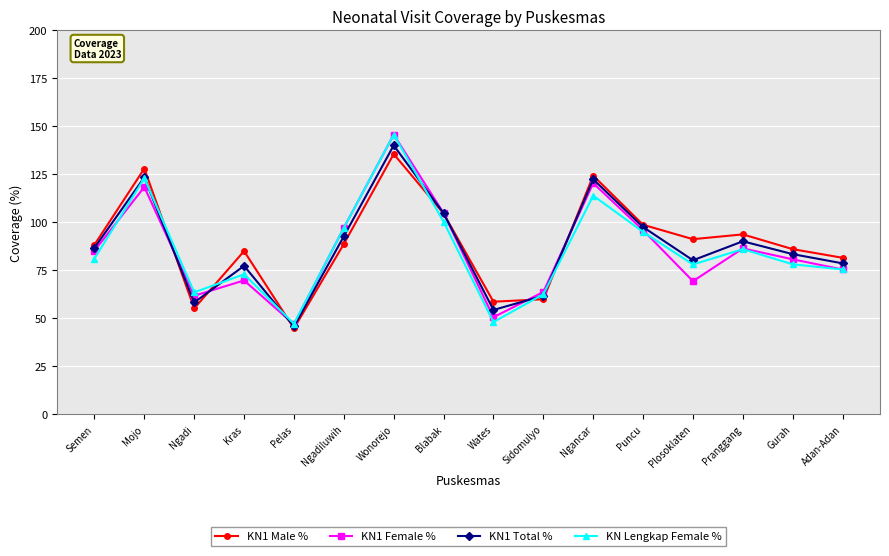

The KN Lengkap Female % series shows 63.5 at Ngadi. True or false?

True